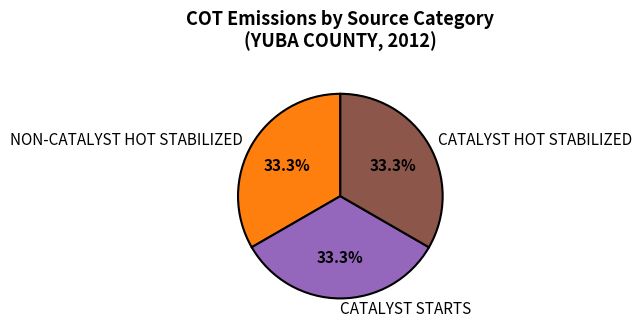

Is there any slice that represents more than half of the pie?

No